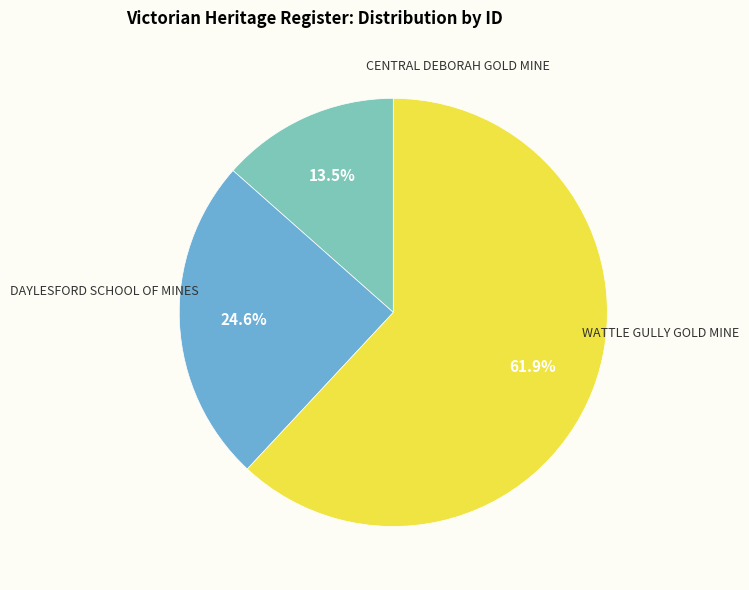

Does any single category account for the majority?

Yes